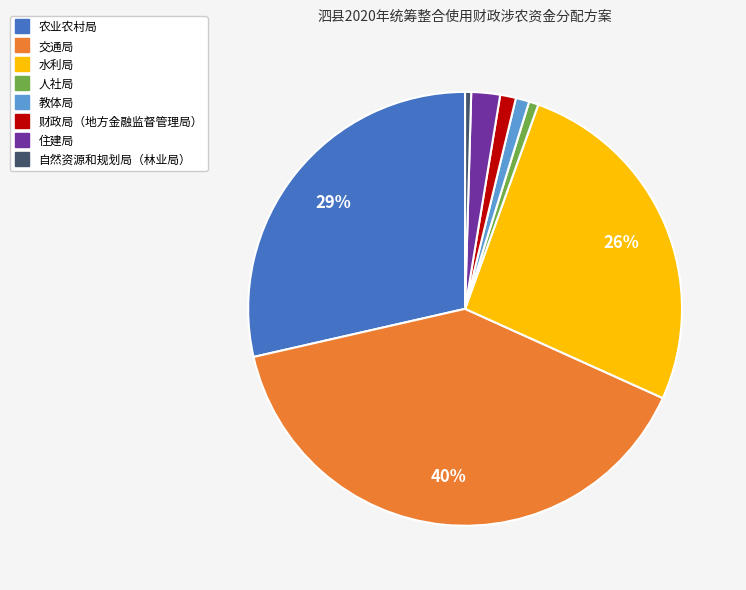

Is there any slice that represents more than half of the pie?

No